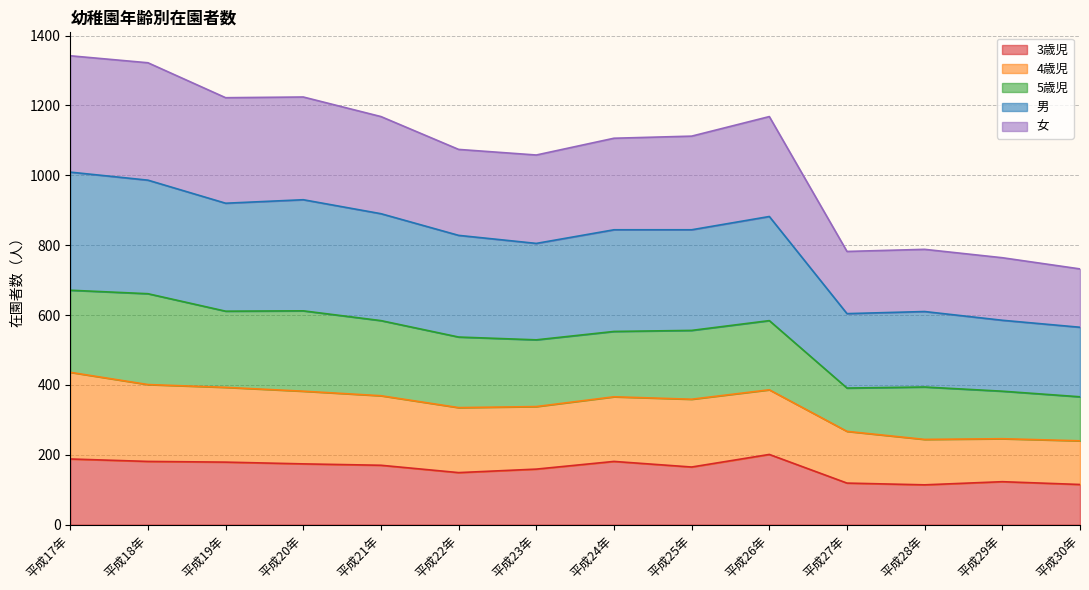

What is the sum of the 3歳児 values at 平成30年 and 平成17年?

303